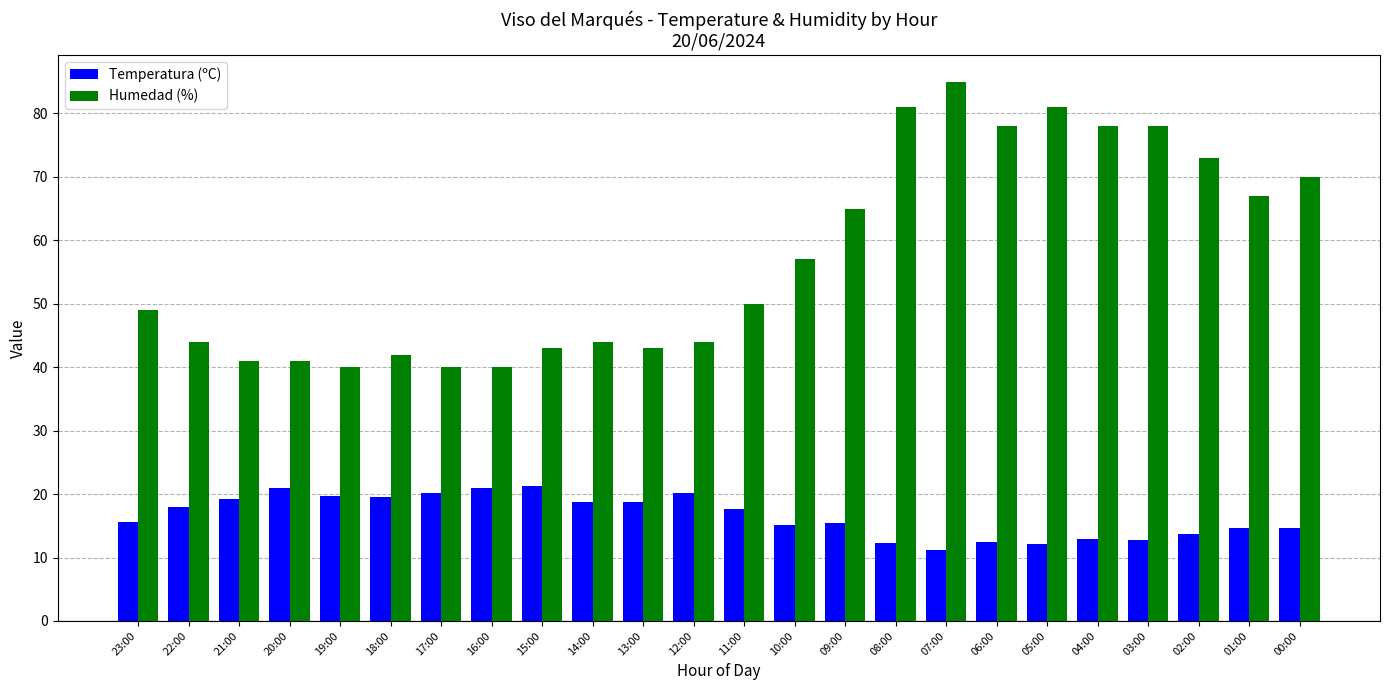

What is the approximate value of Humedad (%) at 18:00?

42.0